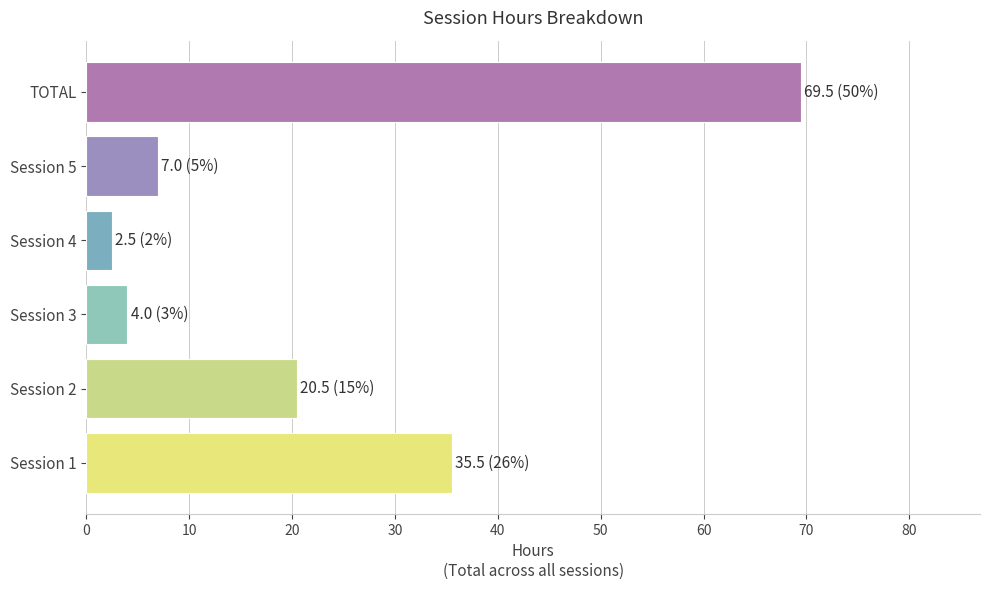

What is the average value?

23.2